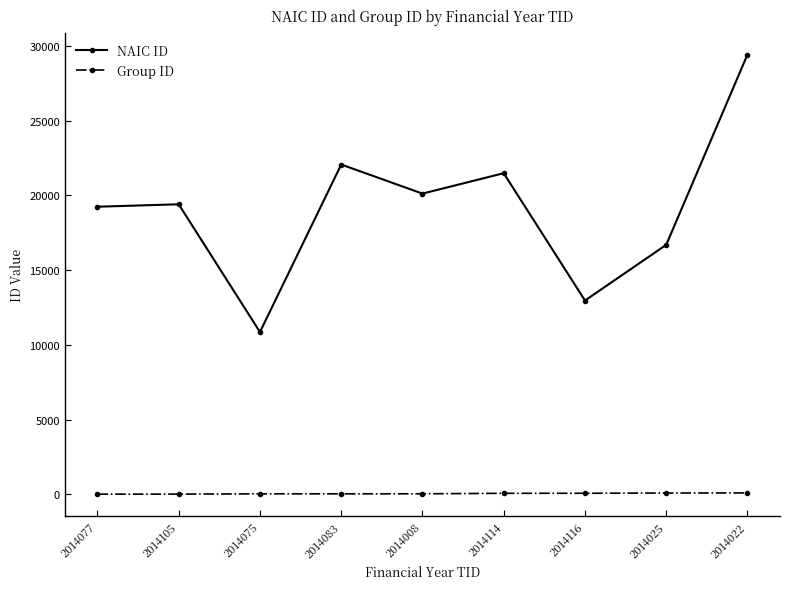

Is it true that NAIC ID equals 16691 at 2014025?

True